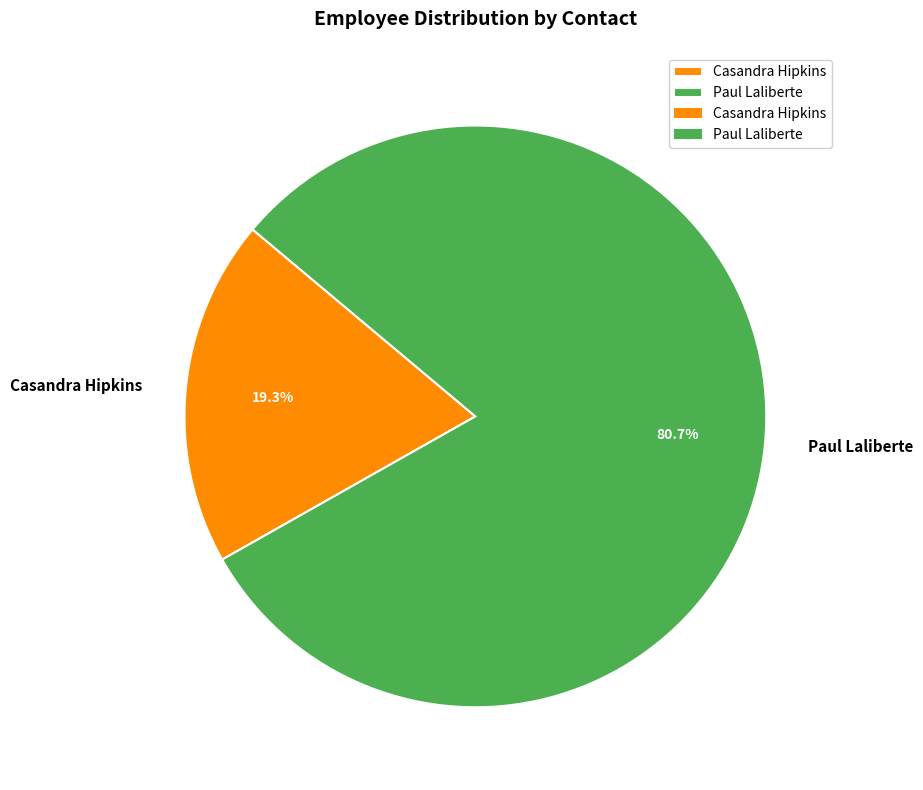

Does any single category account for the majority?

Yes